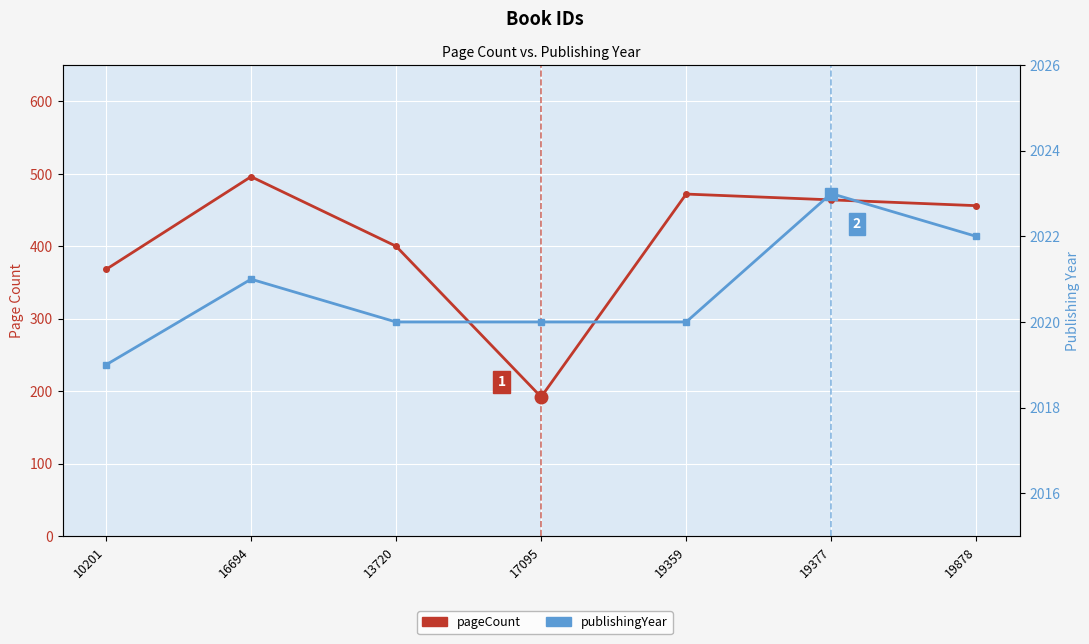

Is the value of pageCount at 16694 greater than the value of publishingYear at 10201?

No